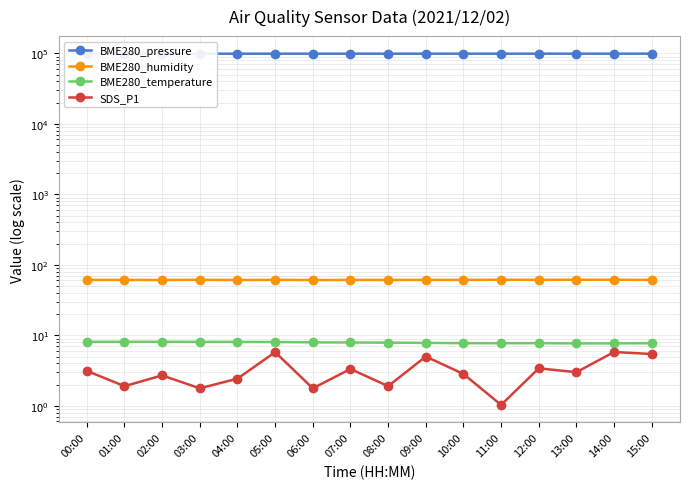

Which category has the highest value in the SDS_P1 series?

14:00